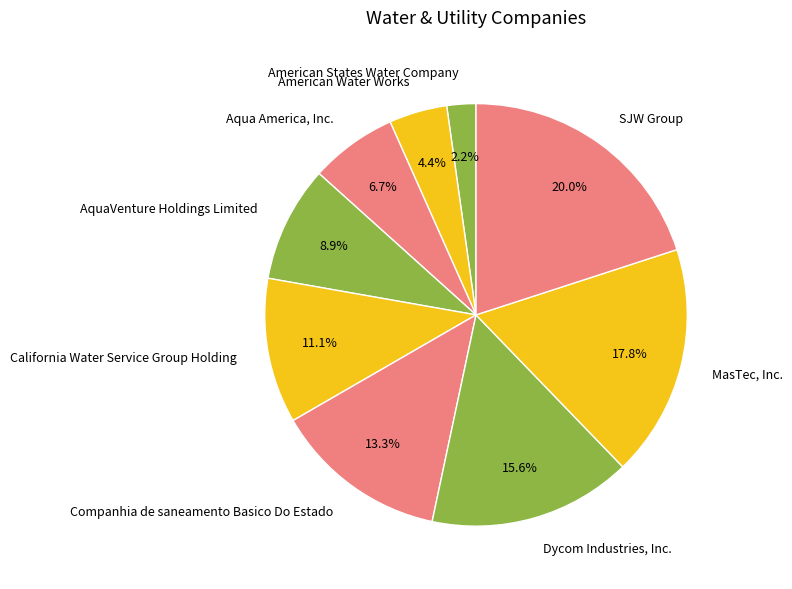

Is the sum of American Water Works and Companhia de saneamento Basico Do Estado greater than half?

No